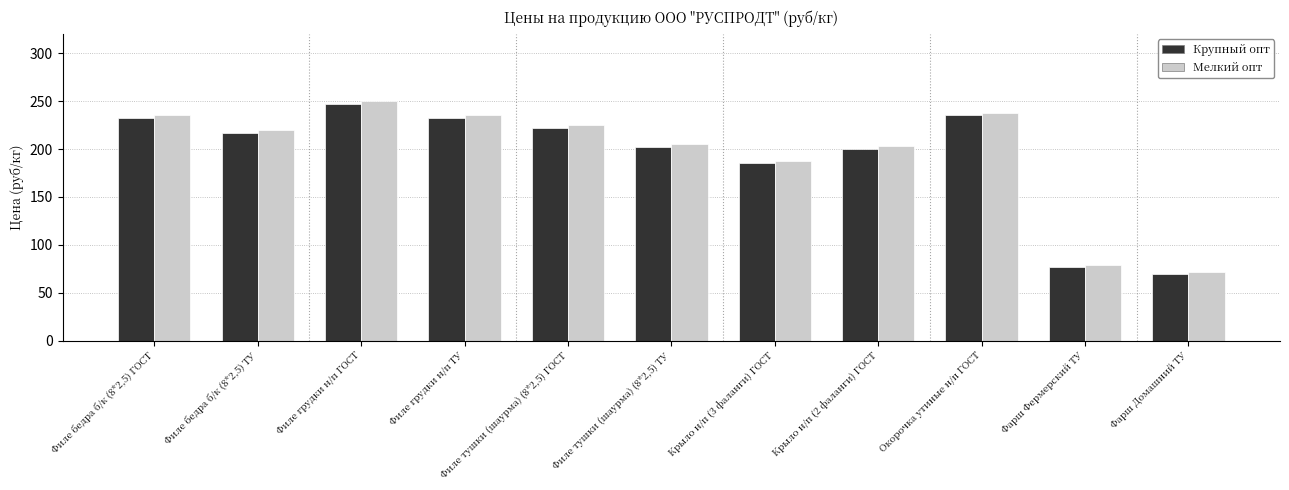

Is the value of Крупный опт at Филе бедра б/к (8*2,5) ГОСТ greater than the value of Мелкий опт at Филе грудки н/п ТУ?

No